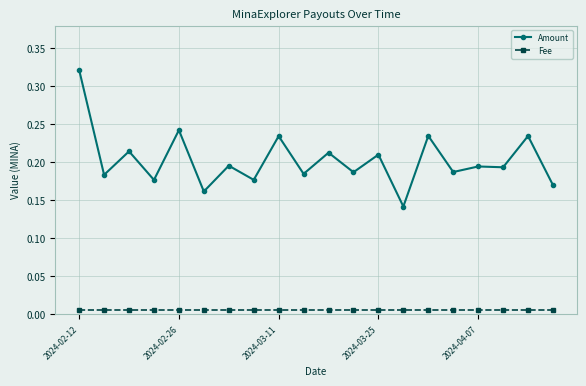

At how many categories does at least one series exceed 0?

20